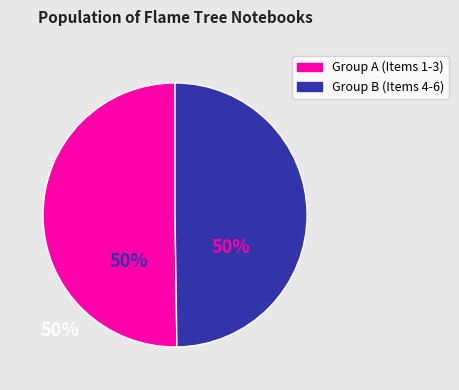

Count the number of slices in the pie.

2